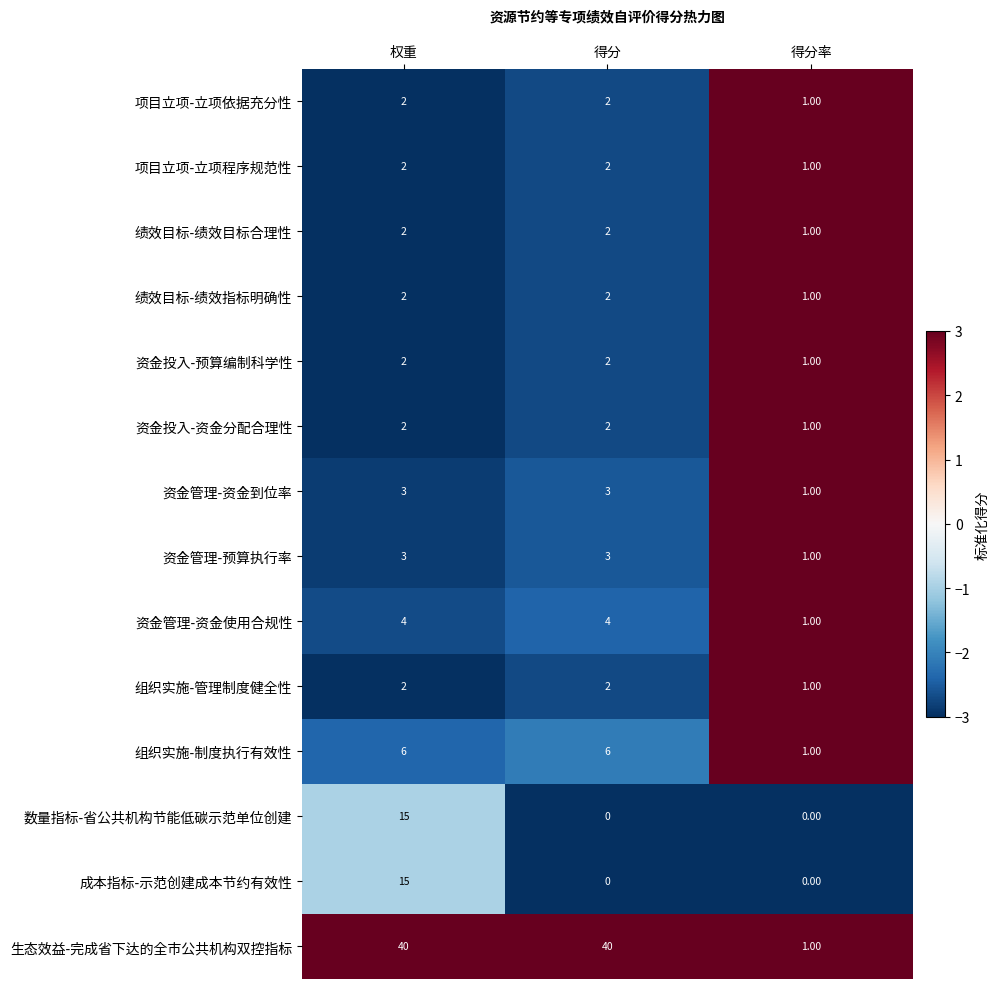

How many distinct data groups are displayed?

14